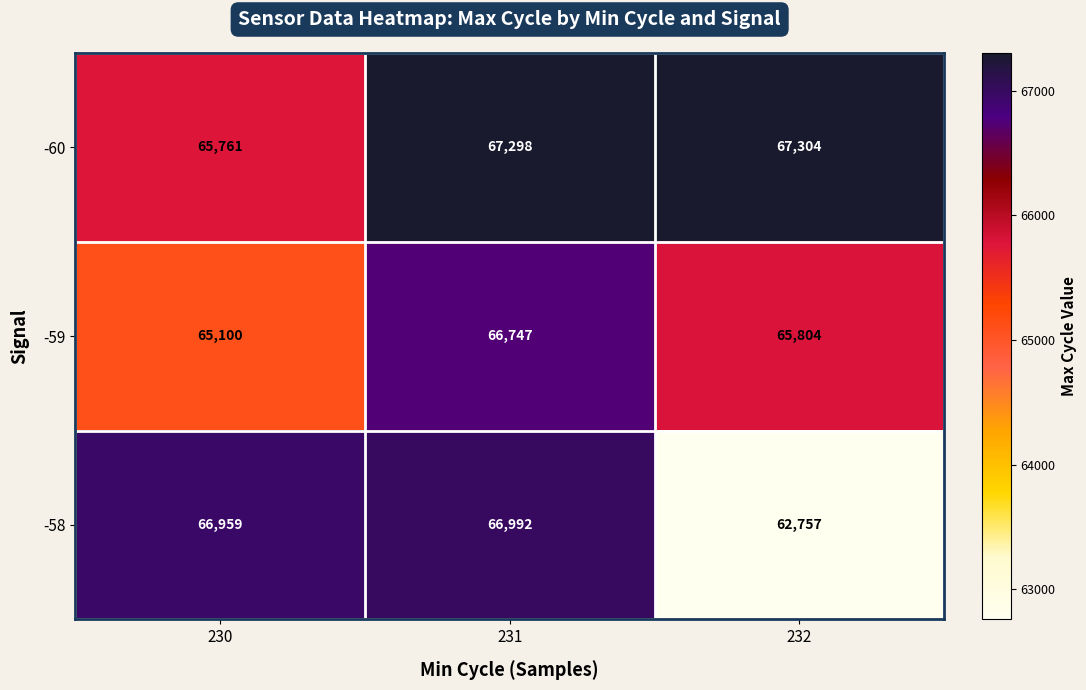

At which category does the chart reach its minimum across all series?

232